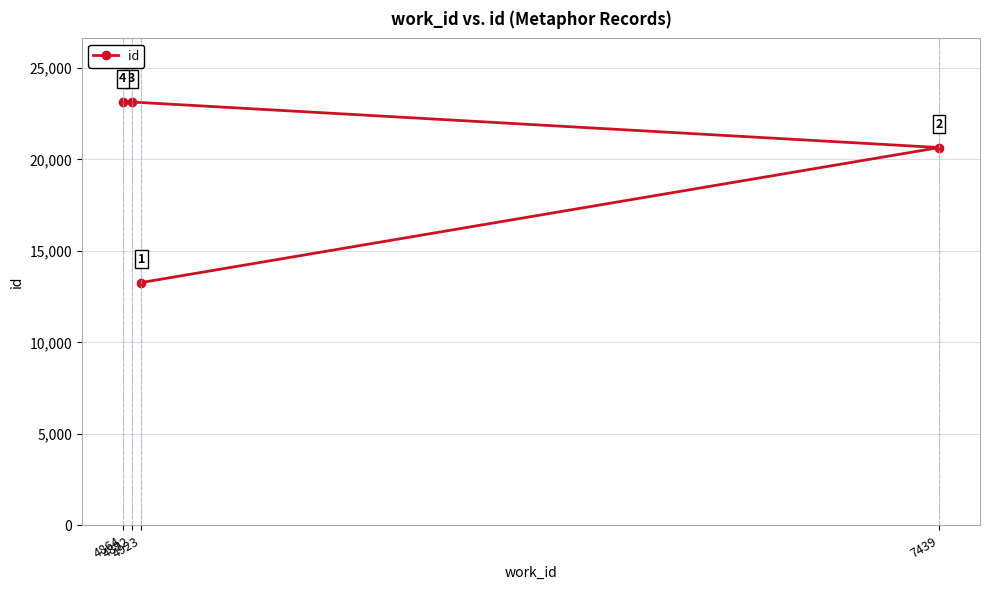

Between 4892 and 7439, which is larger?

4892